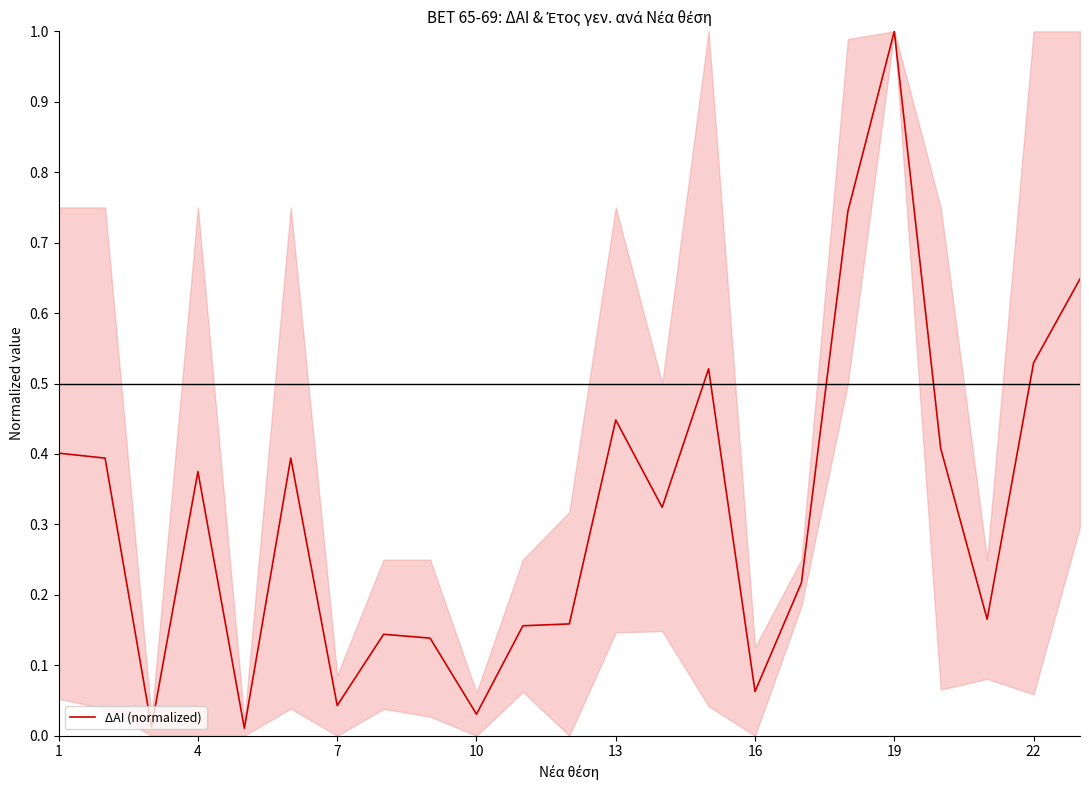

What is the greatest value displayed?

1.0